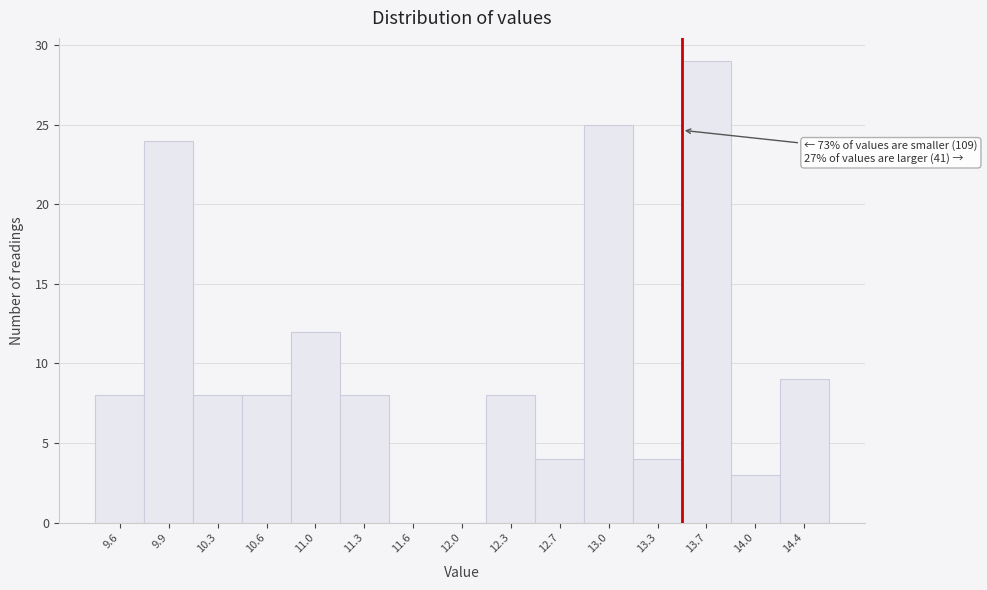

Reading right to left, what are all the values shown in this chart?

14.4=9	14.0=3	13.7=29	13.3=4	13.0=25	12.7=4	12.3=8	12.0=0	11.6=0	11.3=8	11.0=12	10.6=8	10.3=8	9.9=24	9.6=8